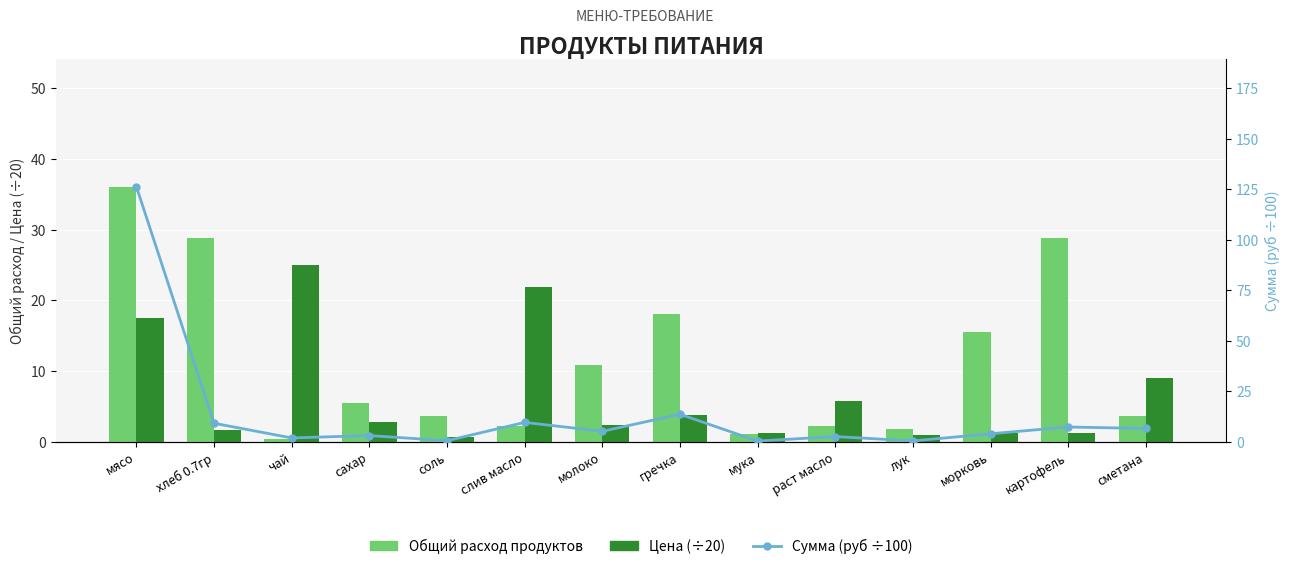

Does the chart contain stacked bars?

No